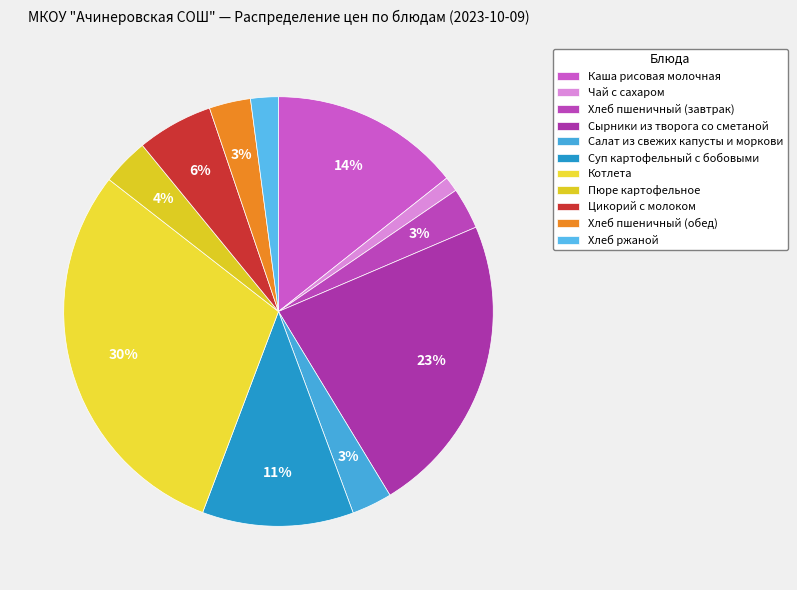

How many segments does this pie chart have?

11